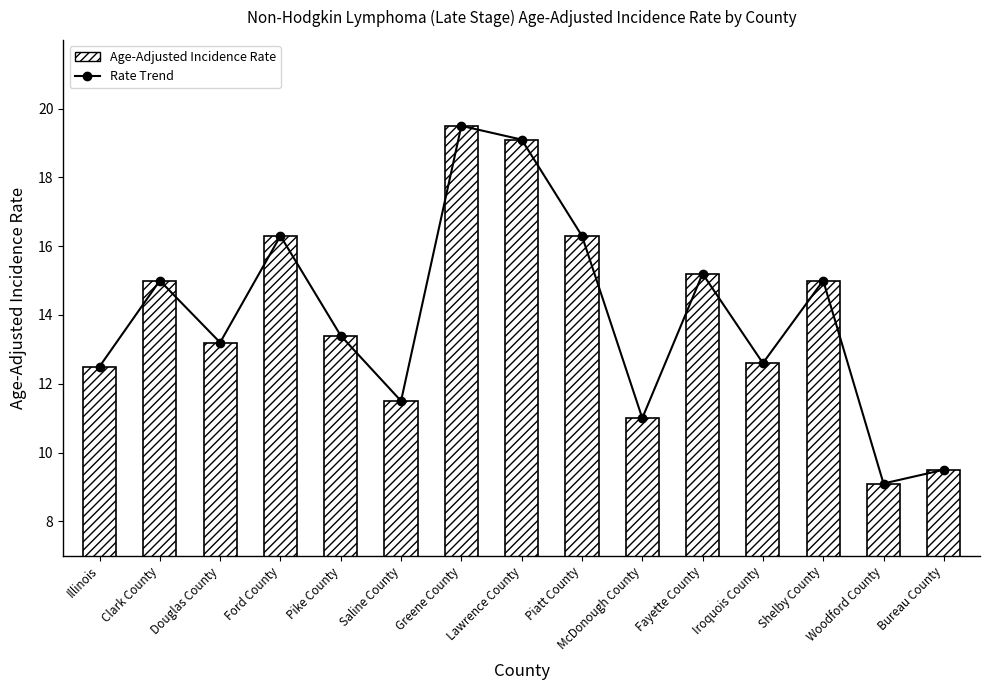

Reading left to right, transcribe all the data shown in this chart.

12.5	15.0	13.2	16.3	13.4	11.5	19.5	19.1	16.3	11.0	15.2	12.6	15.0	9.1	9.5